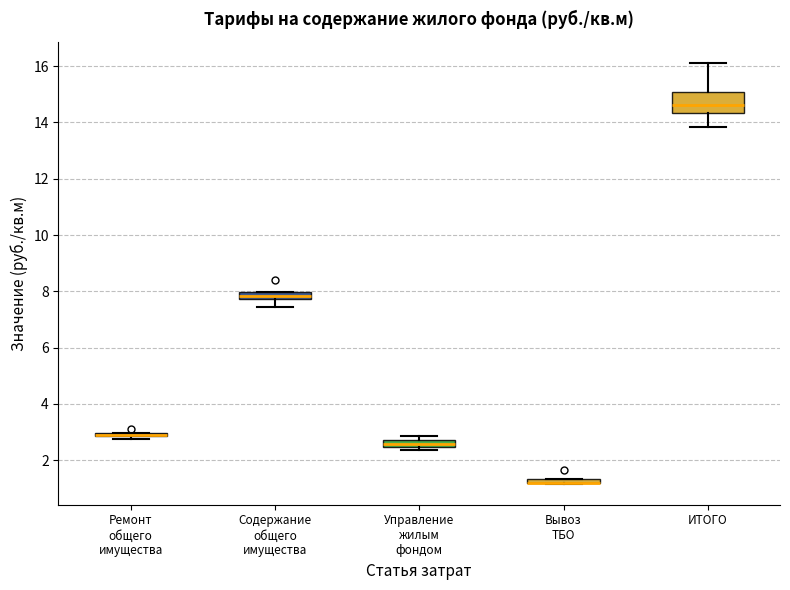

Where does the median line of the box for Управление жилым фондом sit on the y-axis? The values are not printed on the chart, so give them approximately, as read against the axis.

2.6